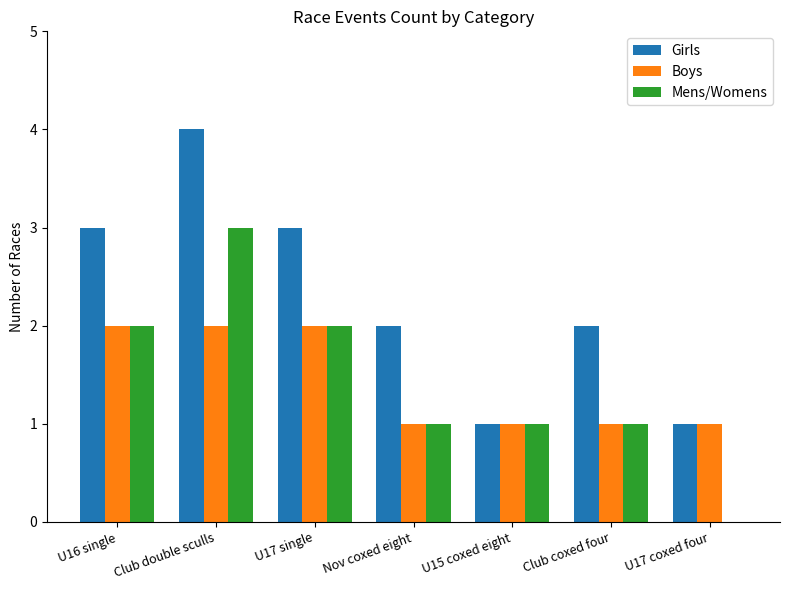

What is the average value of the Boys series?

1